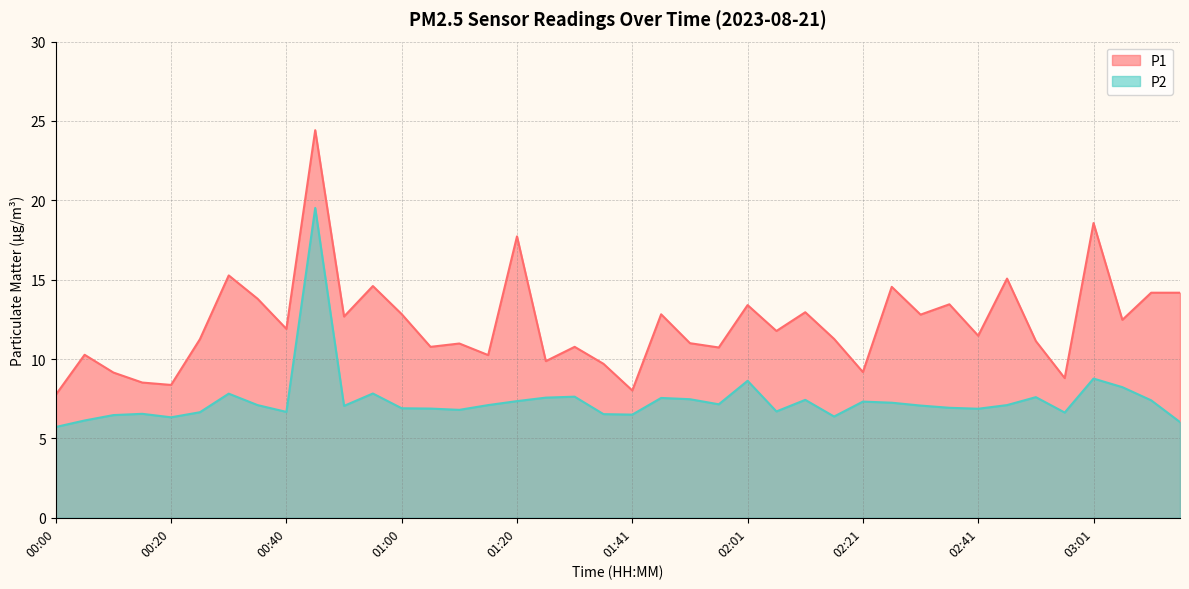

Which has a higher value, 00:50 or 00:25?

00:50